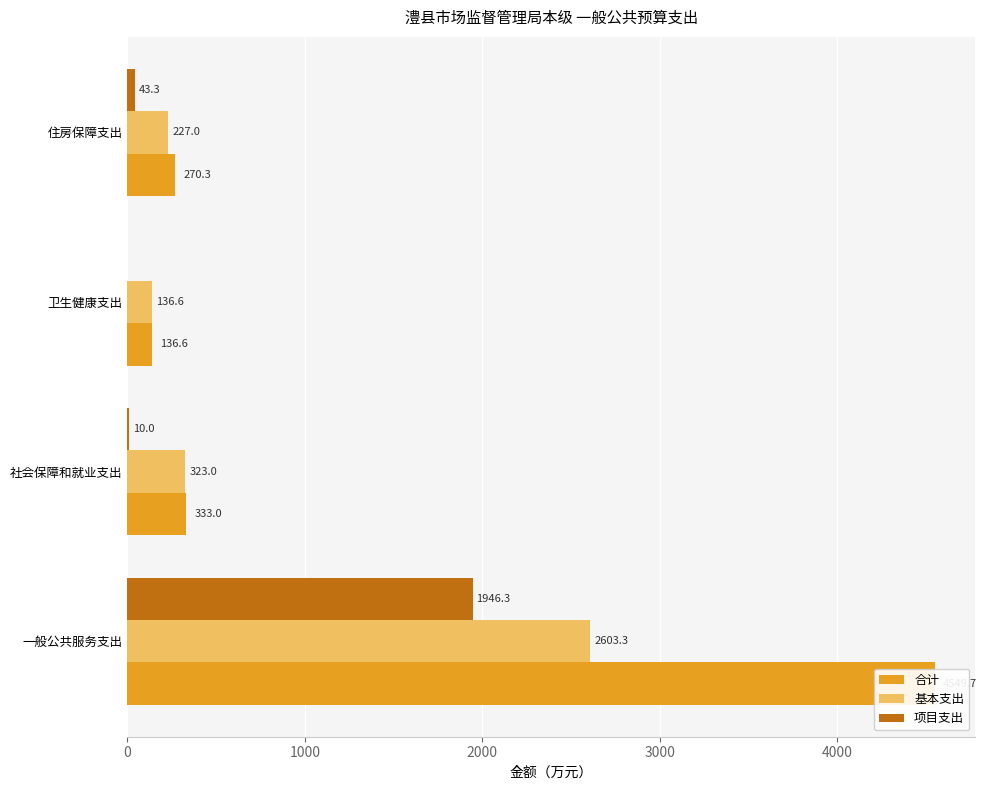

Rank the series by their average value, from highest to lowest.

合计, 基本支出, 项目支出